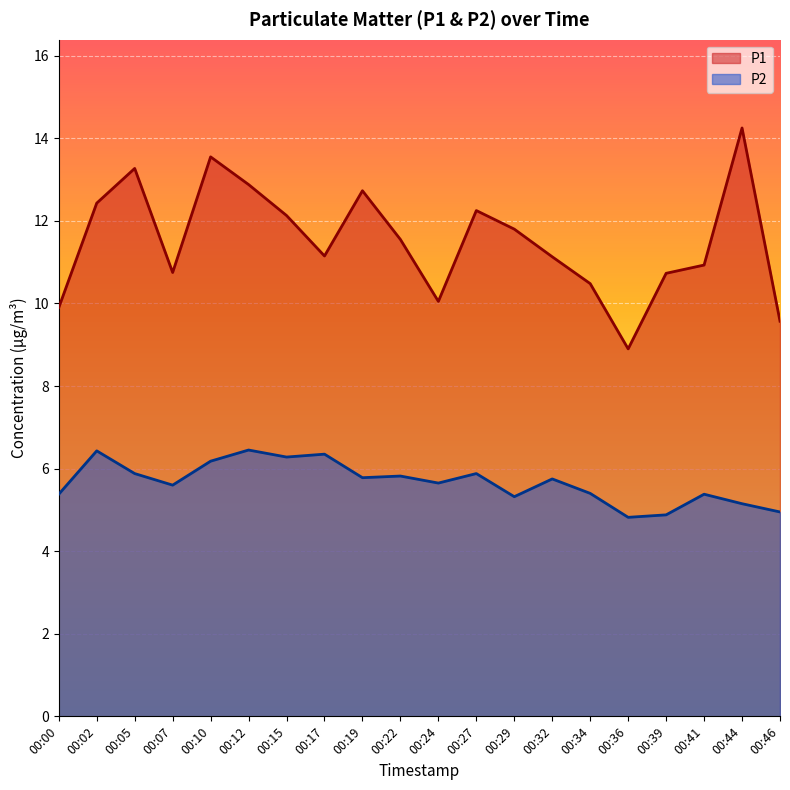

Between 00:15 and 00:02, which is larger?

00:02